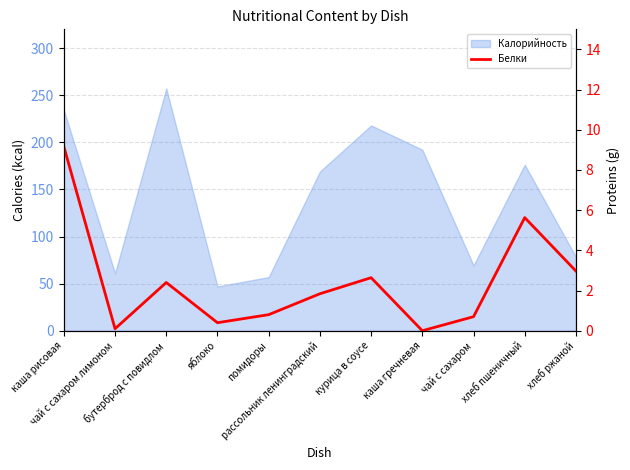

At which category does the chart reach its minimum across all series?

каша гречневая